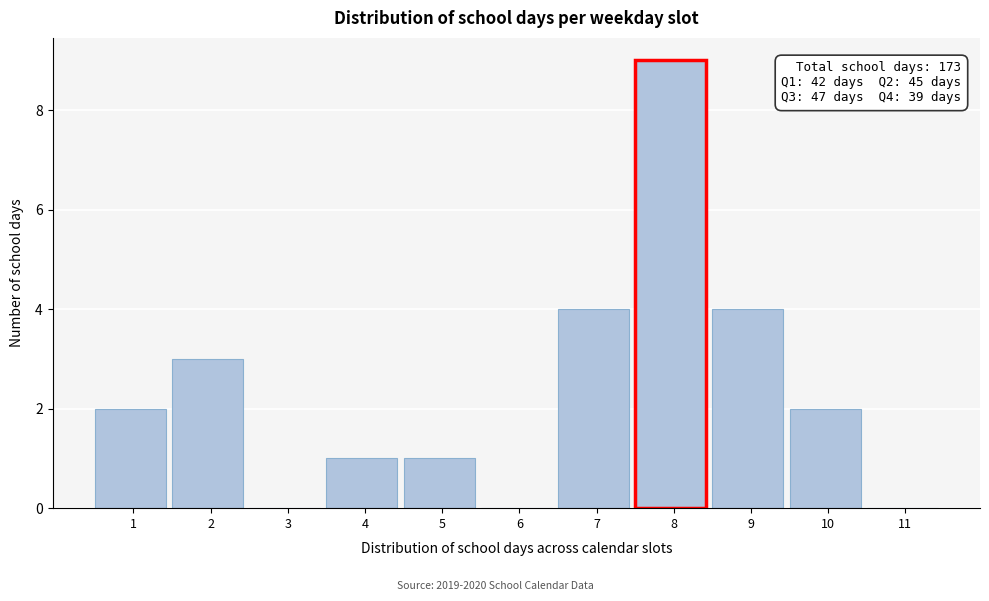

Reading right to left, what are all the values shown in this chart?

11=0	10=2	9=4	8=9	7=4	6=0	5=1	4=1	3=0	2=3	1=2